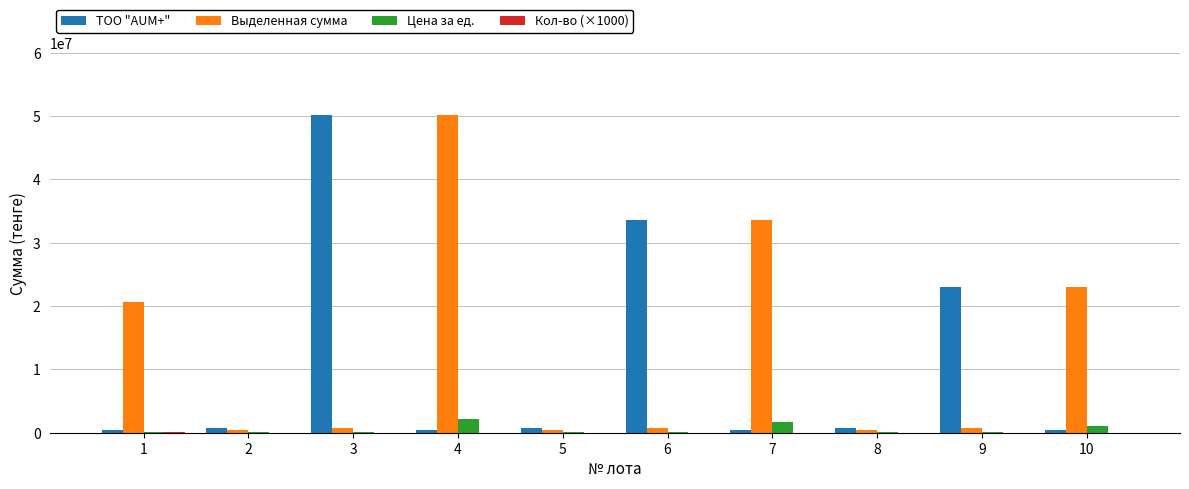

What is the average value of the Цена за ед. series?

552292